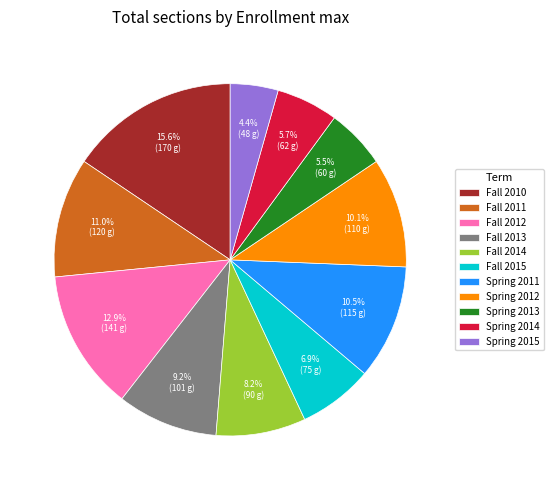

The Spring 2013 slice represents 20% of the pie. True or false?

False